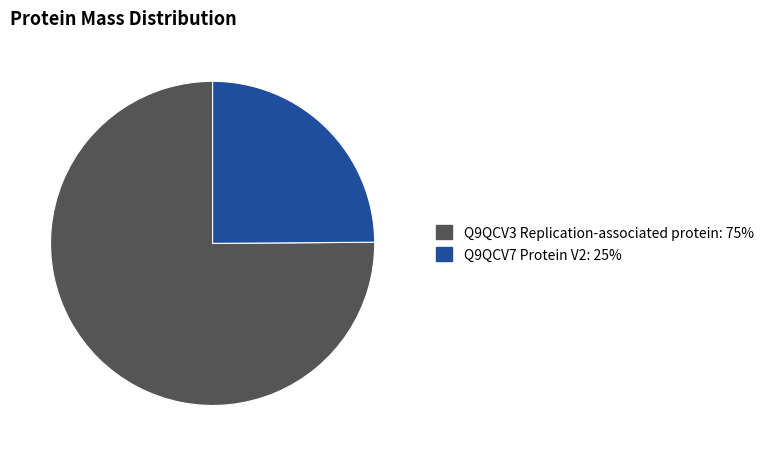

Is the sum of Q9QCV3 Replication-associated protein and Q9QCV7 Protein V2 greater than half?

Yes